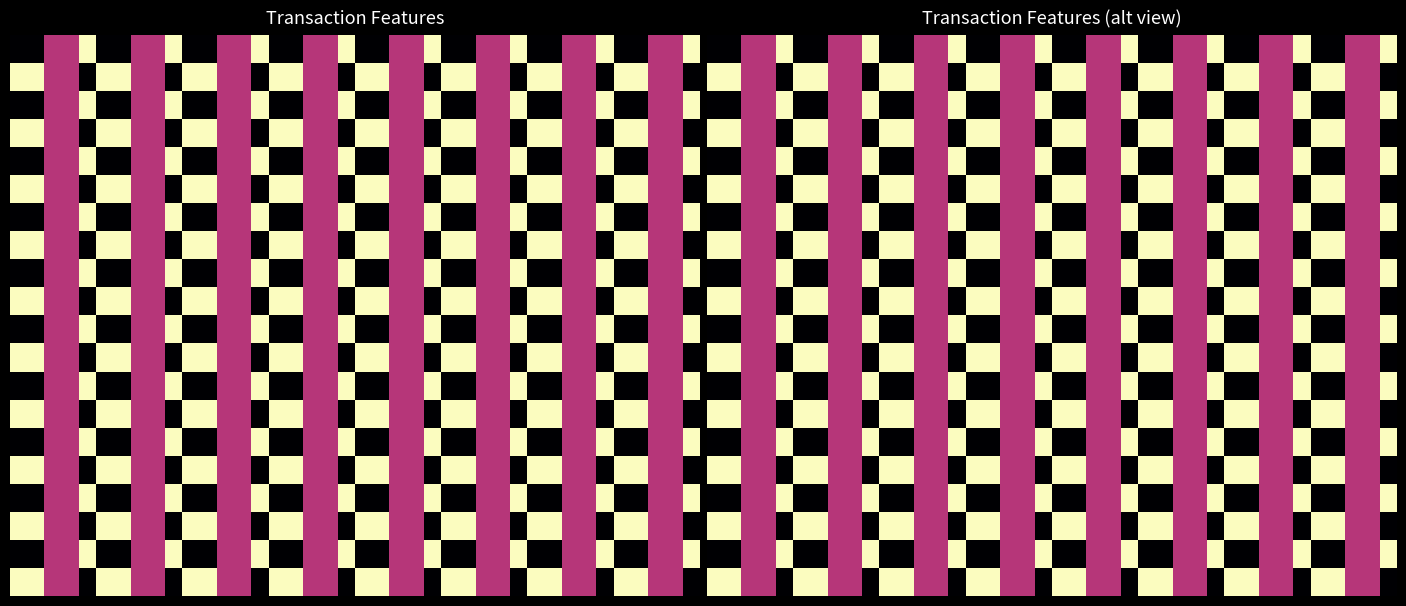

What is the difference between the highest and lowest values at 19?

1.0